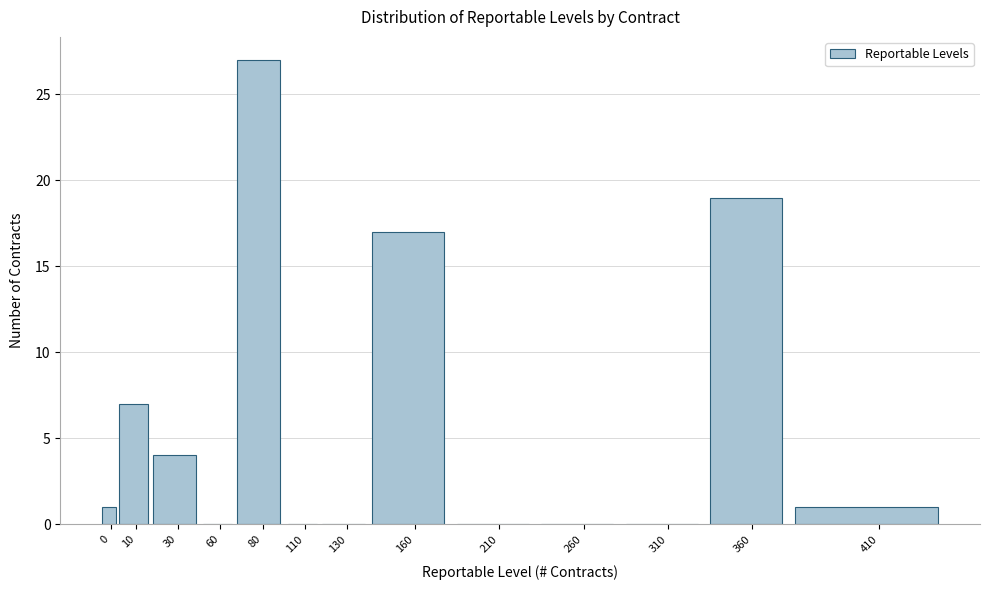

Reading left to right, extract all data points from this chart.

0=1	10=7	30=4	60=0	80=27	110=0	130=0	160=17	210=0	260=0	310=0	360=19	410=1